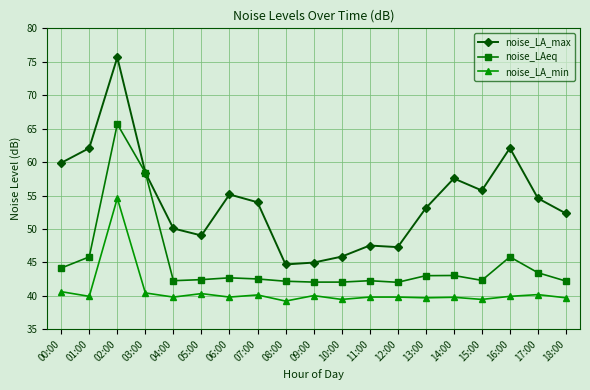

In noise_LA_max, how many points are lower than both neighbors (excluding endpoints)?

4